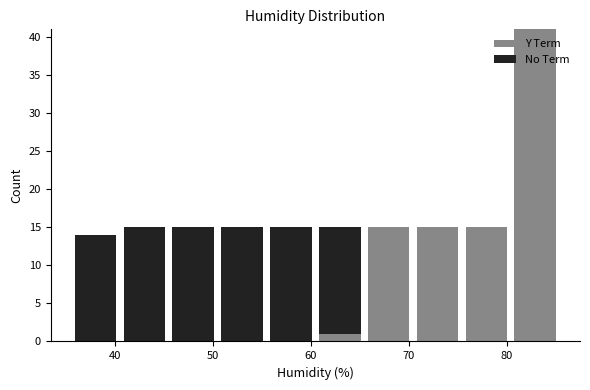

Reading left to right, transcribe this chart: for each stacked bar, give the range it covers on the x-axis and its total height. Neither the bar edges nor the heights are printed on the chart, so give them approximately, as read against the axes.

36 to 40: 14
40 to 45: 15
45 to 50: 15
50 to 55: 15
55 to 60: 15
60 to 65: 15
65 to 70: 15
70 to 75: 15
75 to 80: 15
80 to 85: 41